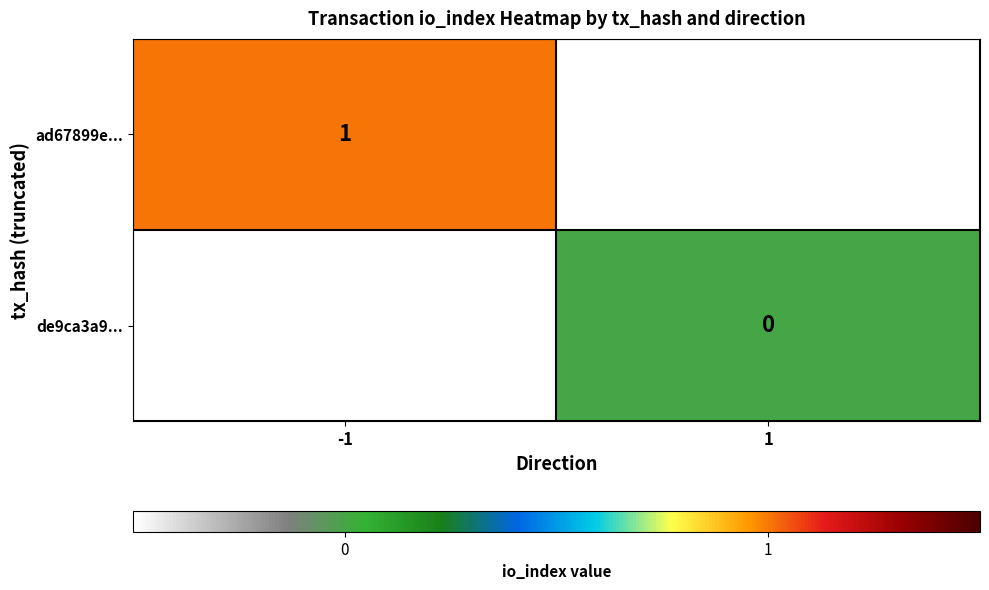

Is it true that ad67899e... equals 1 at -1?

True